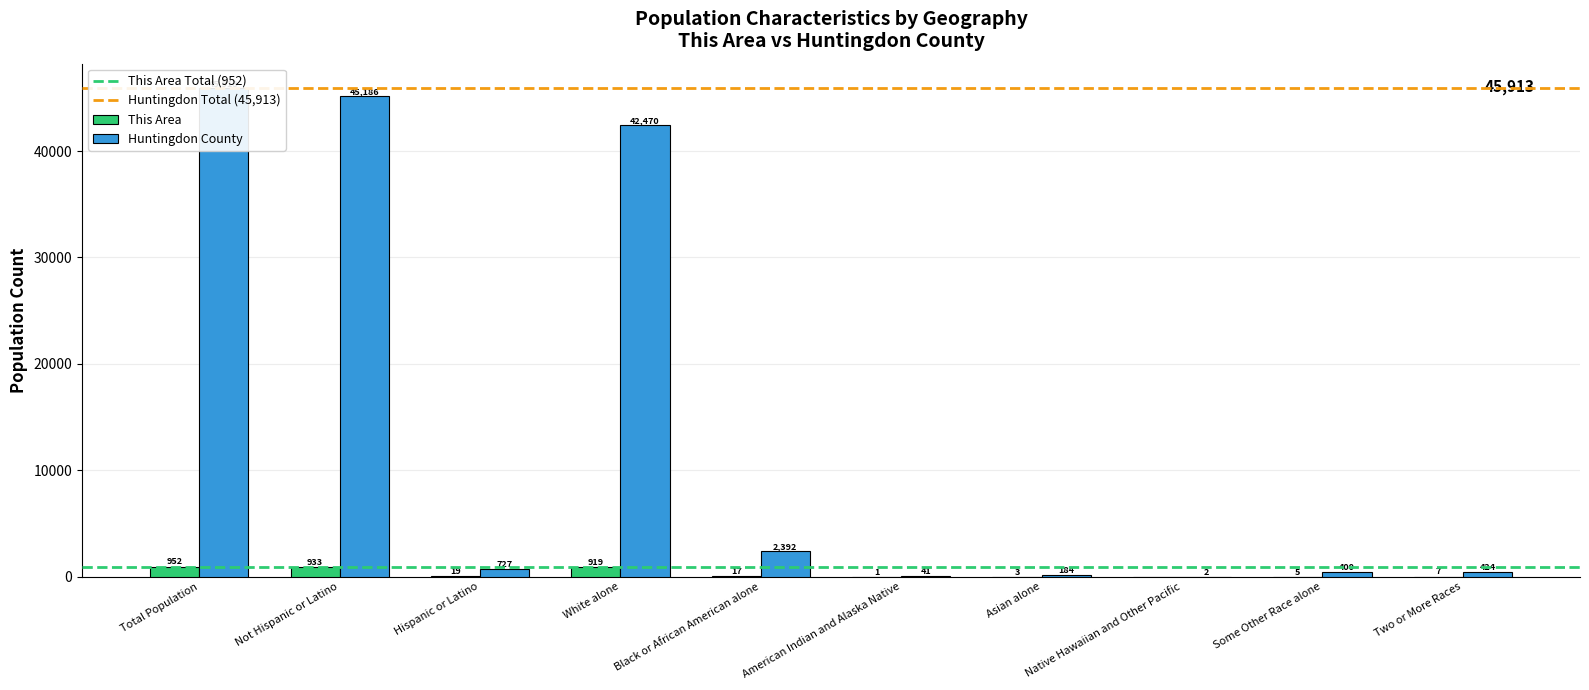

Rank the series by their average value, from lowest to highest.

This Area, Huntingdon County